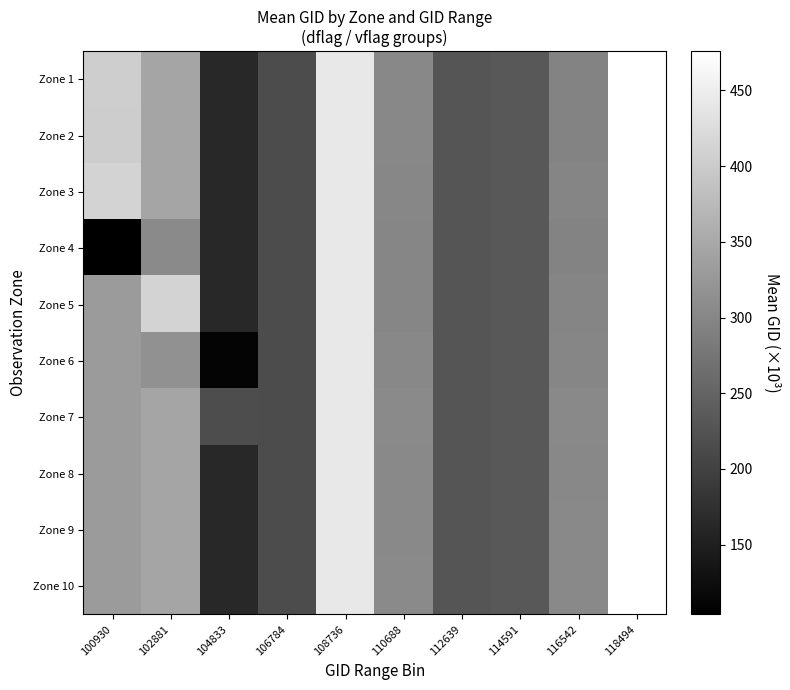

Which has a higher value, 102881 or 114591?

102881